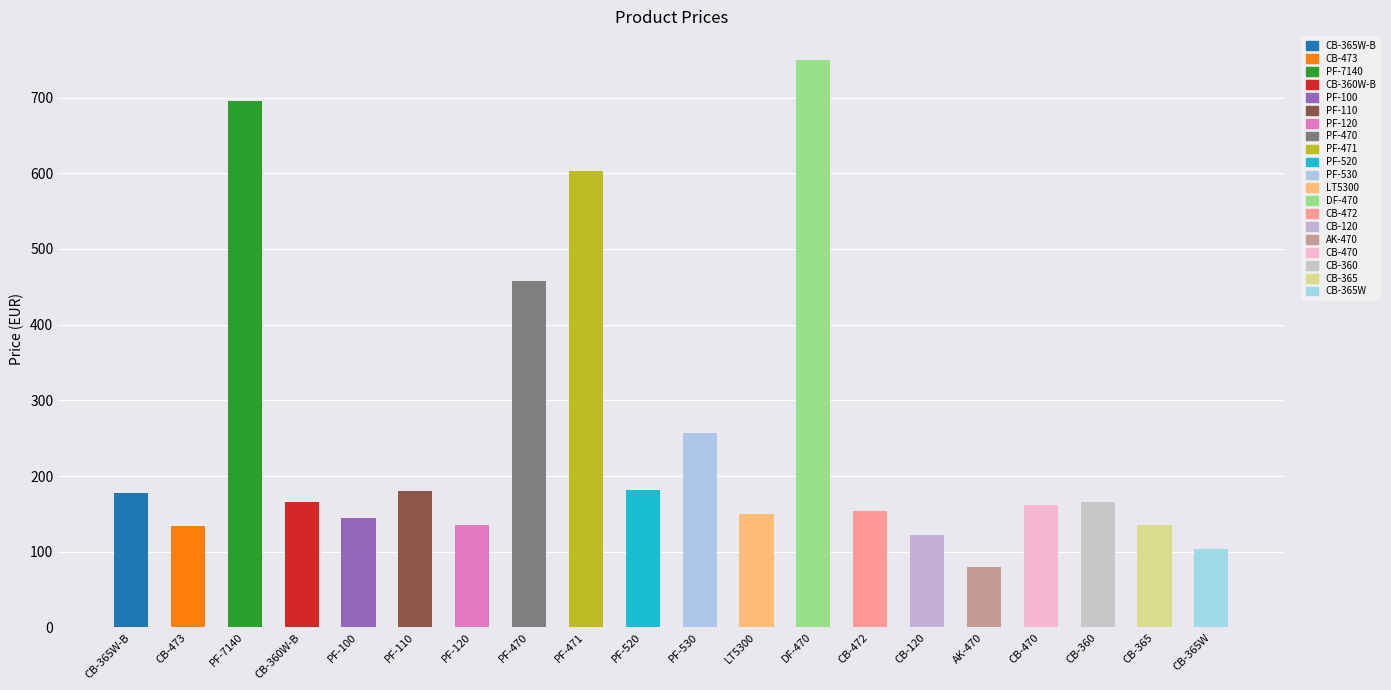

At which label is the value closest to 414?

PF-470